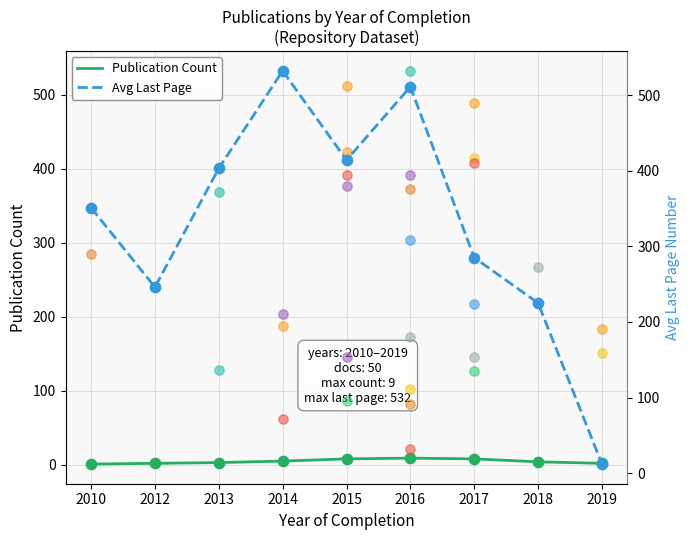

Which series reaches the minimum Y coordinate?

Publication Count